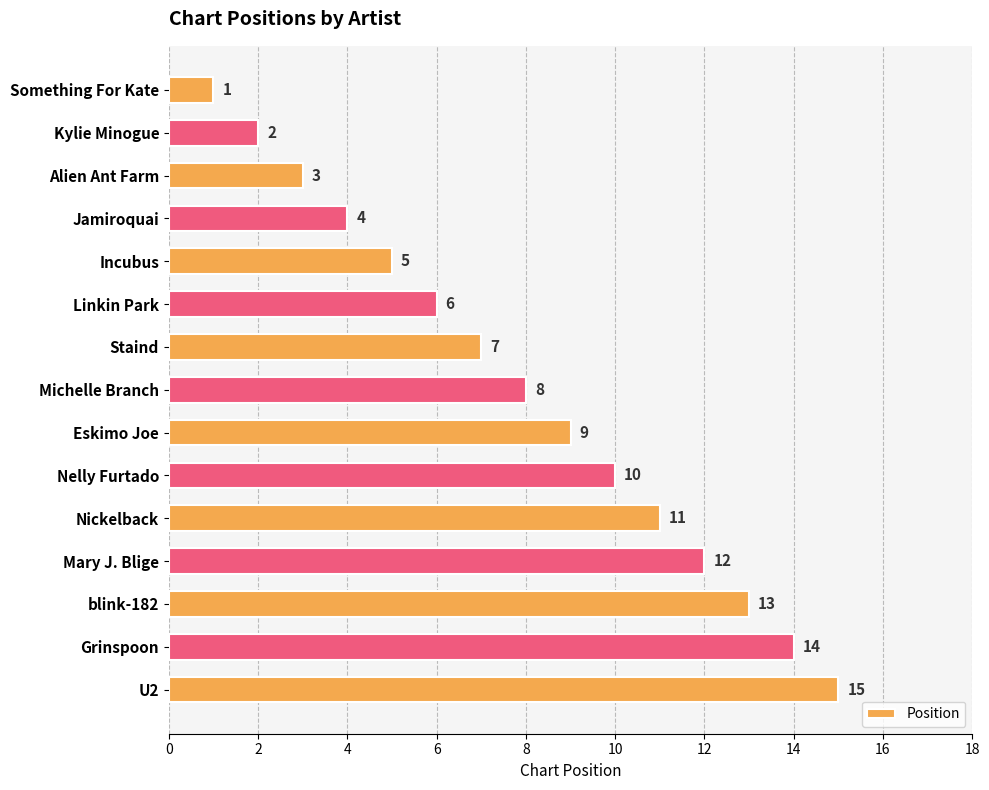

List the labels in order of value, largest first.

U2, Grinspoon, blink-182, Mary J. Blige, Nickelback, Nelly Furtado, Eskimo Joe, Michelle Branch, Staind, Linkin Park, Incubus, Jamiroquai, Alien Ant Farm, Kylie Minogue, Something For Kate